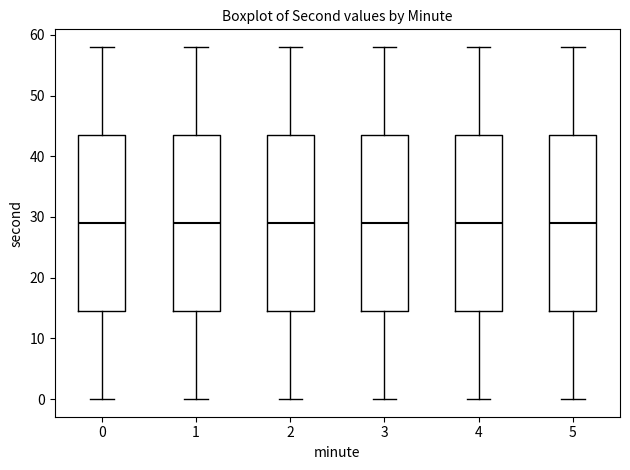

Reading left to right, read every box against the y-axis: the position of its median line, the range the box covers, and the ends of its whiskers. The values are not printed on the chart, so give them approximately, as read against the axis.

0: median 29, box 15 to 44, whiskers 0 to 58
1: median 29, box 15 to 44, whiskers 0 to 58
2: median 29, box 15 to 44, whiskers 0 to 58
3: median 29, box 15 to 44, whiskers 0 to 58
4: median 29, box 15 to 44, whiskers 0 to 58
5: median 29, box 15 to 44, whiskers 0 to 58